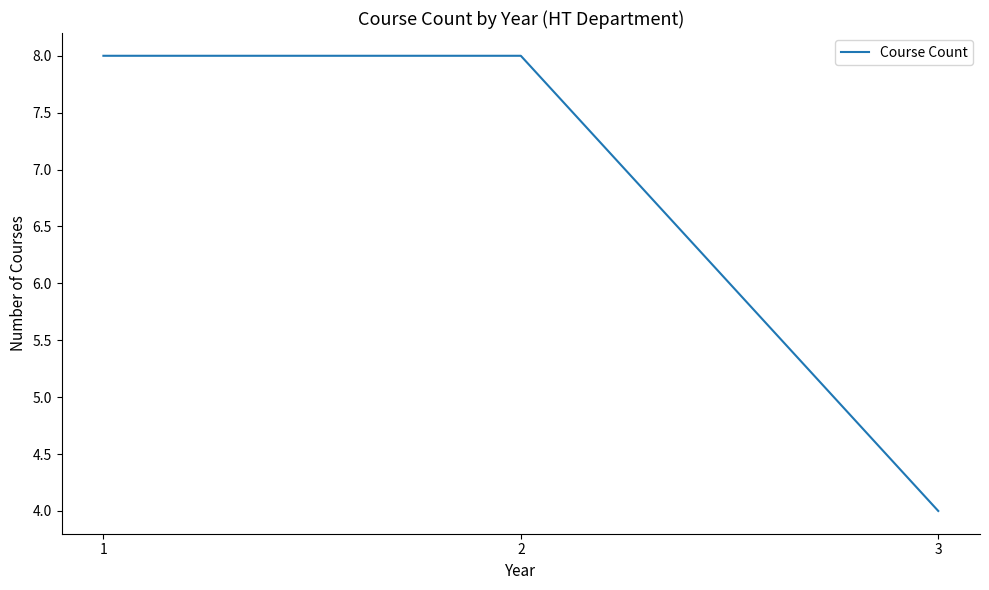

Approximately how many times larger is the value at 1 compared to 2?

1.0